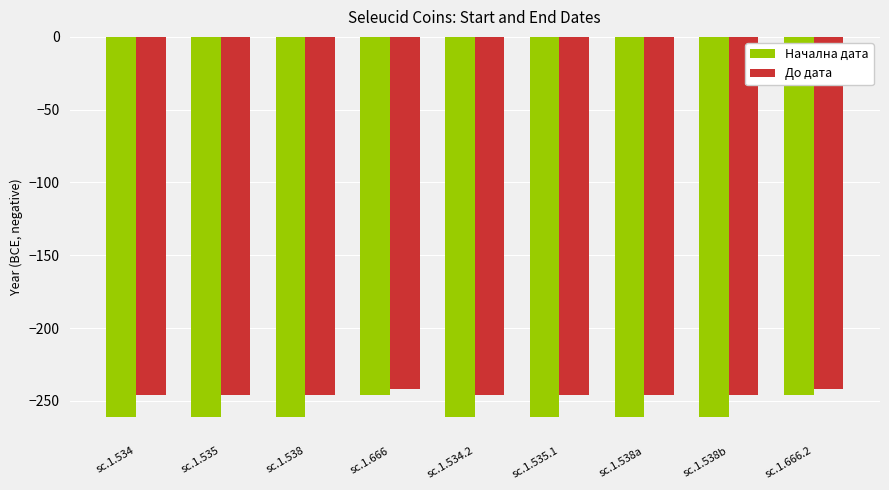

What is the spread (max minus min) of values at sc.1.538a?

15